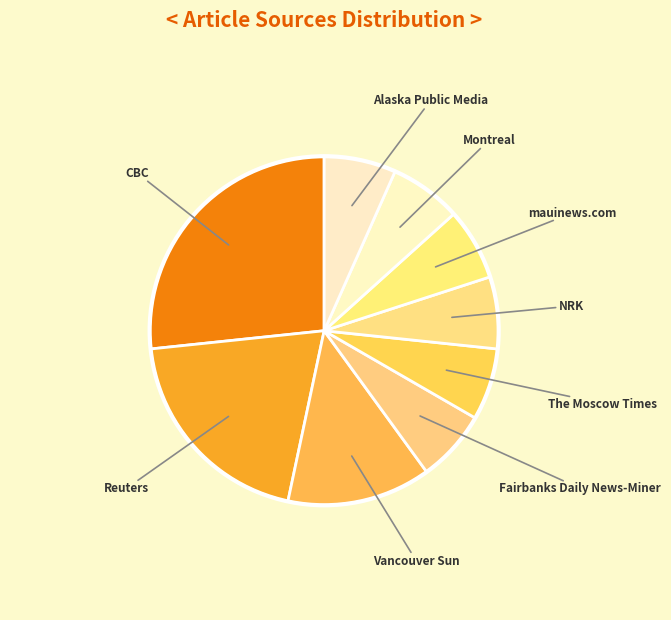

True or false: Alaska Public Media accounts for 18% of the total.

False